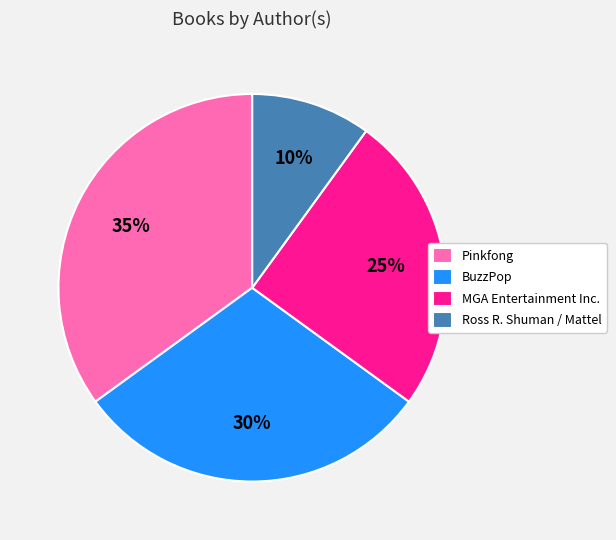

Do Pinkfong and MGA Entertainment Inc. together represent more than half of the pie?

Yes